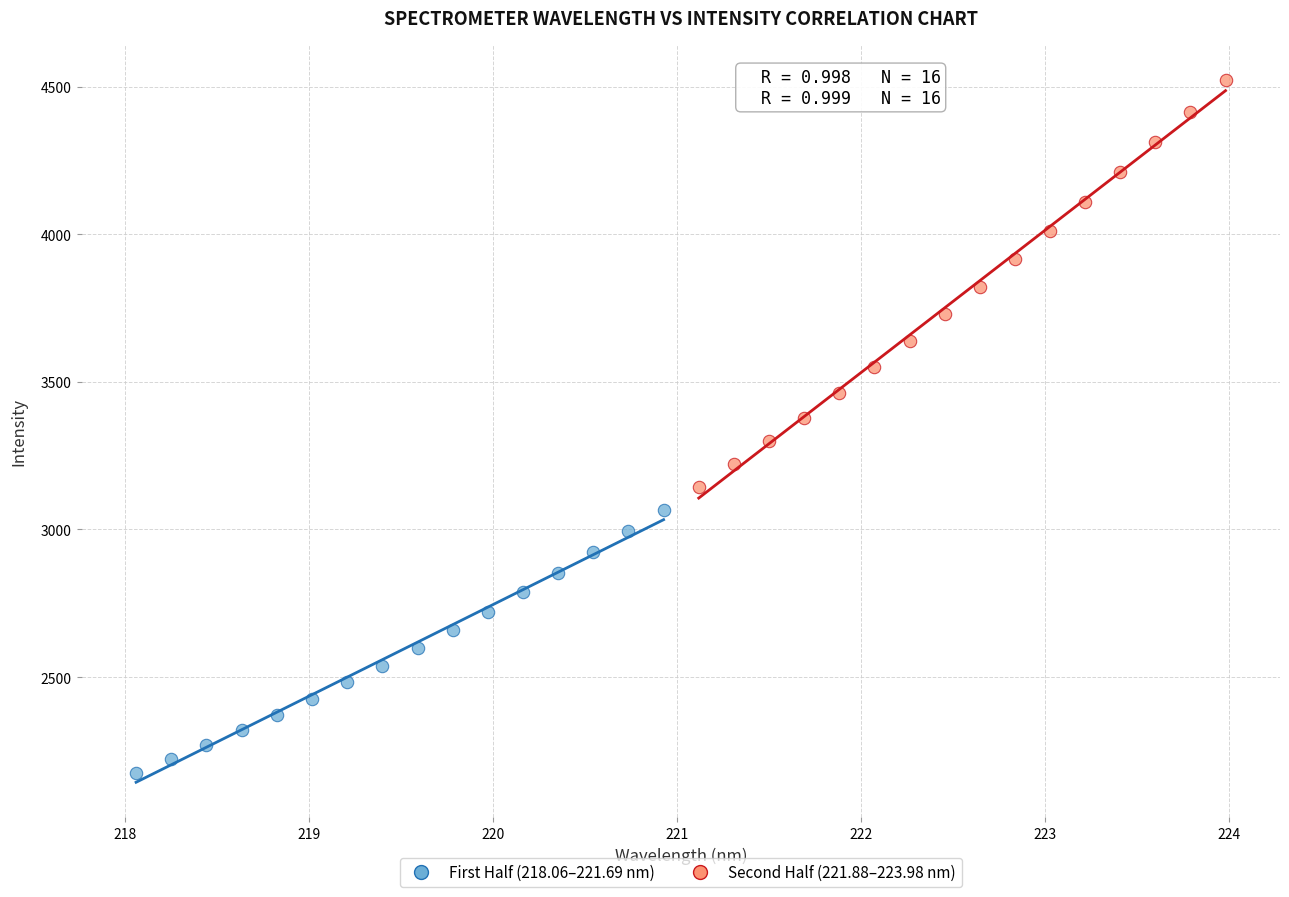

Which series reaches the maximum Y coordinate?

Second Half (221.88–223.98 nm)